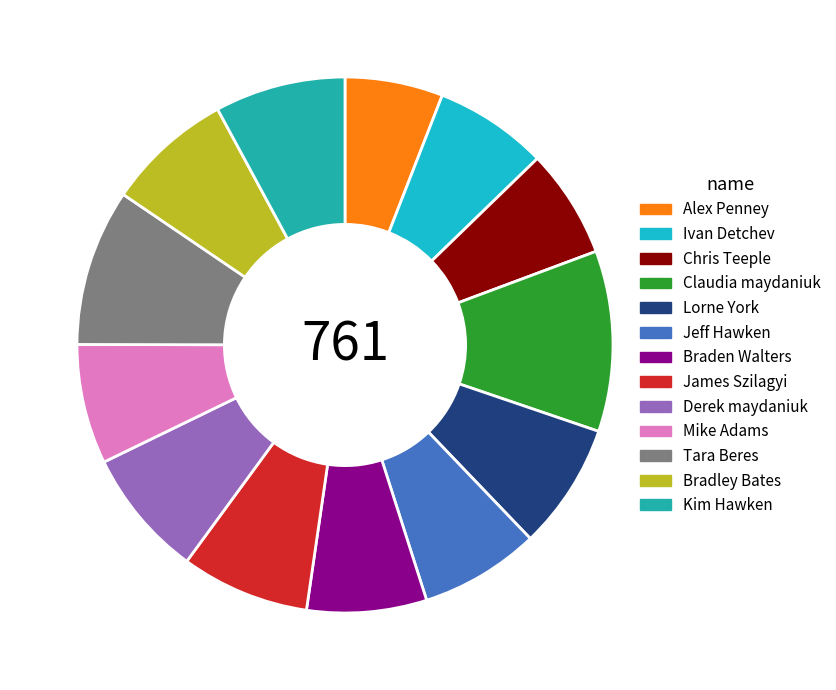

How many slices are in this pie chart?

13